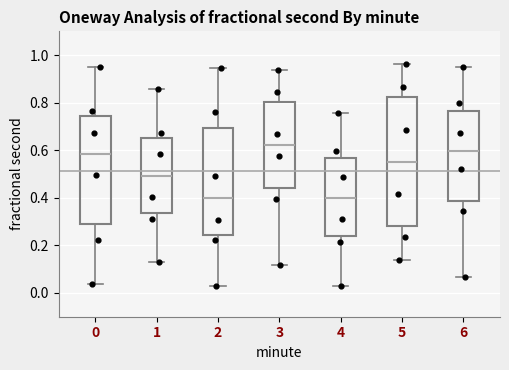

Reading left to right, transcribe this box plot: for each box, give where its median line is, the range the box spans, and where its two whiskers end, as read against the y-axis. The values are not printed on the chart, so give them approximately, as read against the axis.

0: median 0.58, box 0.30 to 0.74, whiskers 0.04 to 0.96
1: median 0.50, box 0.34 to 0.66, whiskers 0.12 to 0.86
2: median 0.40, box 0.24 to 0.70, whiskers 0.02 to 0.94
3: median 0.62, box 0.44 to 0.80, whiskers 0.12 to 0.94
4: median 0.40, box 0.24 to 0.56, whiskers 0.04 to 0.76
5: median 0.56, box 0.28 to 0.82, whiskers 0.14 to 0.96
6: median 0.60, box 0.38 to 0.76, whiskers 0.06 to 0.96